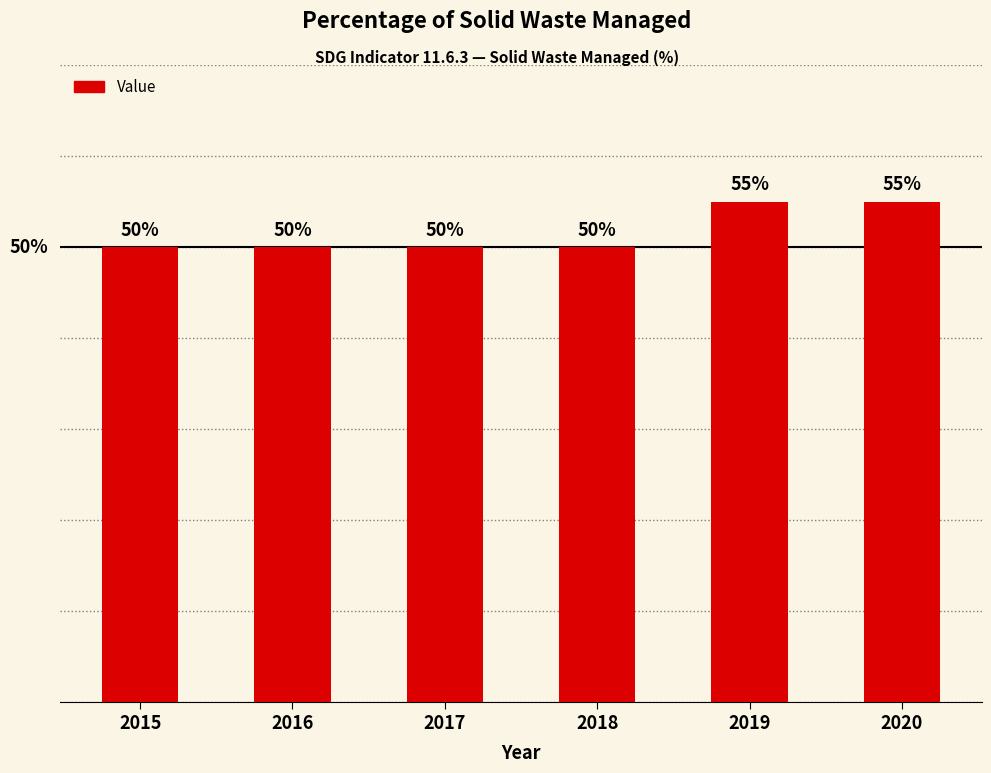

Which category has the highest value across all series?

2019